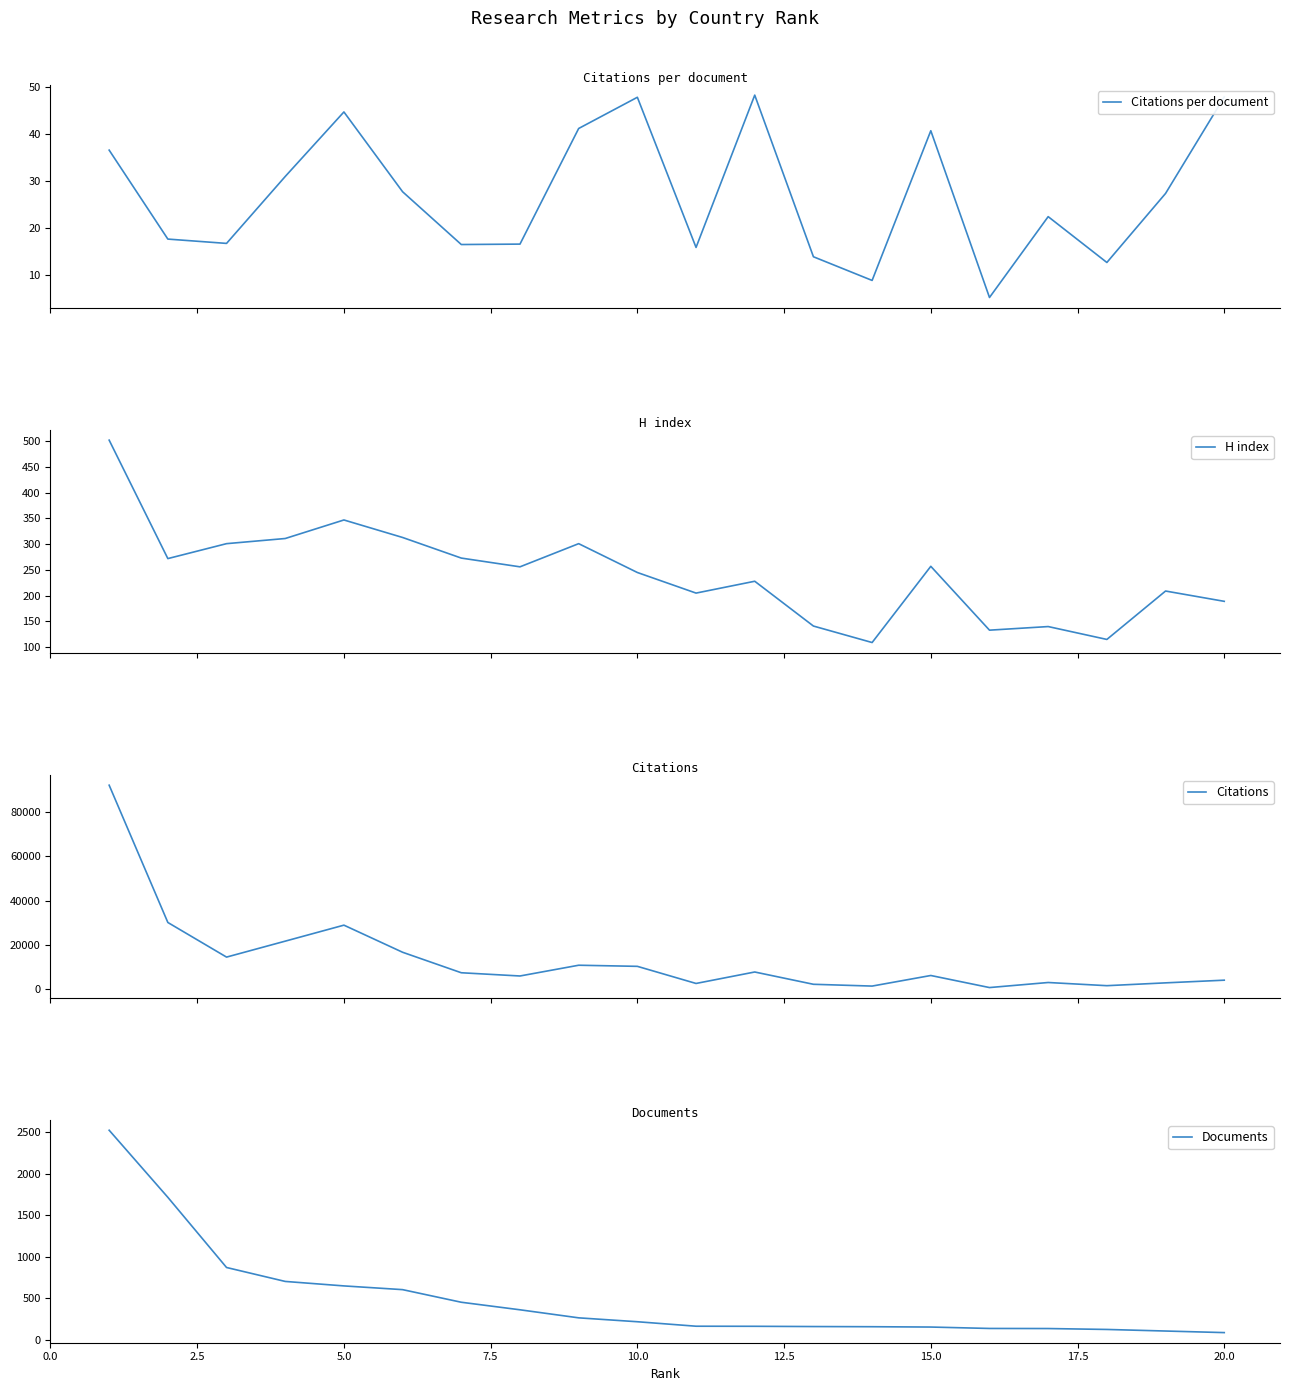

What are all the series names shown in the legend?

Citations per document, H index, Citations, Documents